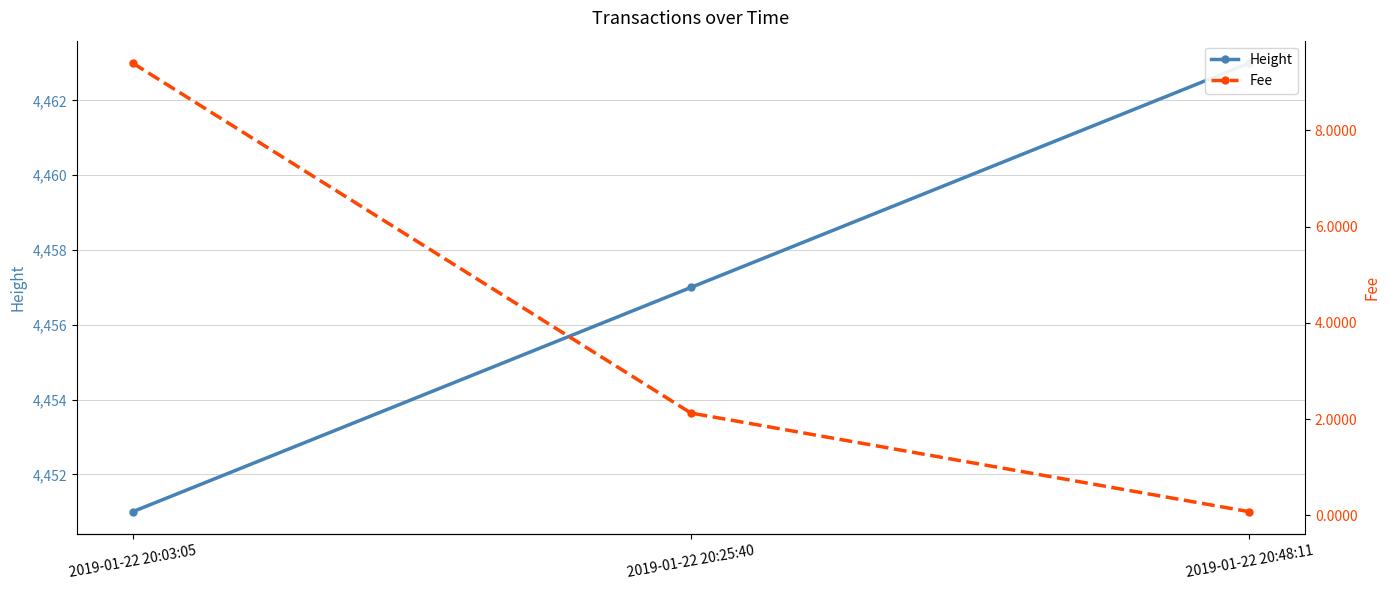

What is the label of the 2nd point from the left?

2019-01-22 20:25:40